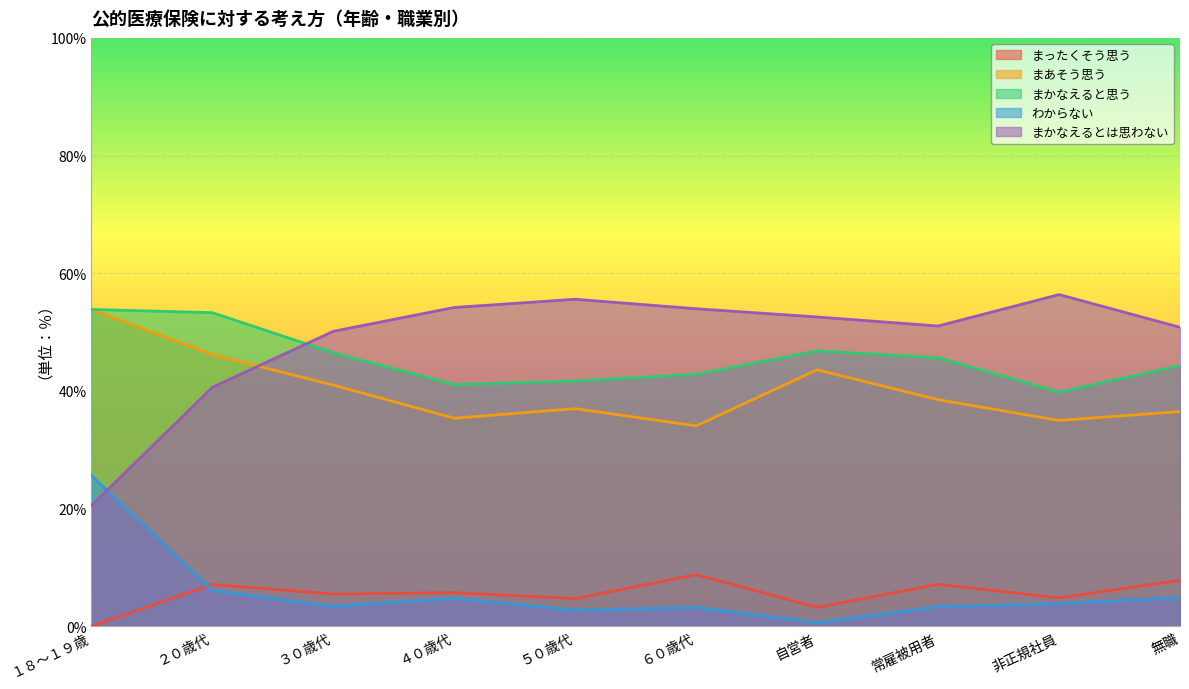

What is the difference between the まったくそう思う values at 非正規社員 and ２０歳代?

2.3